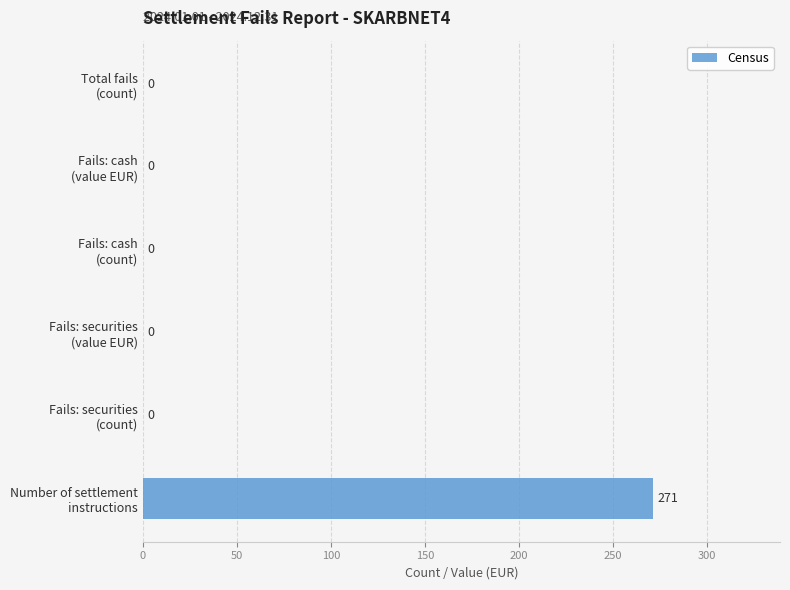

What is the sum of all values?

271